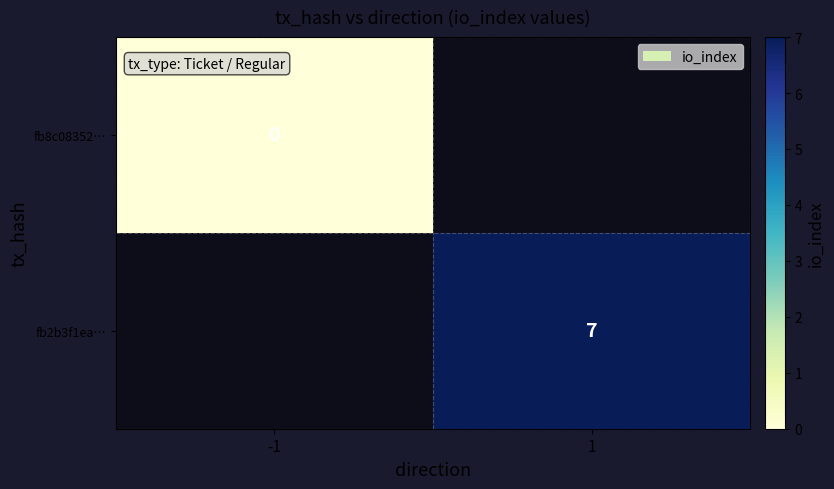

True or false: fb2b3f1ea… has a value of 12 at 1.

False